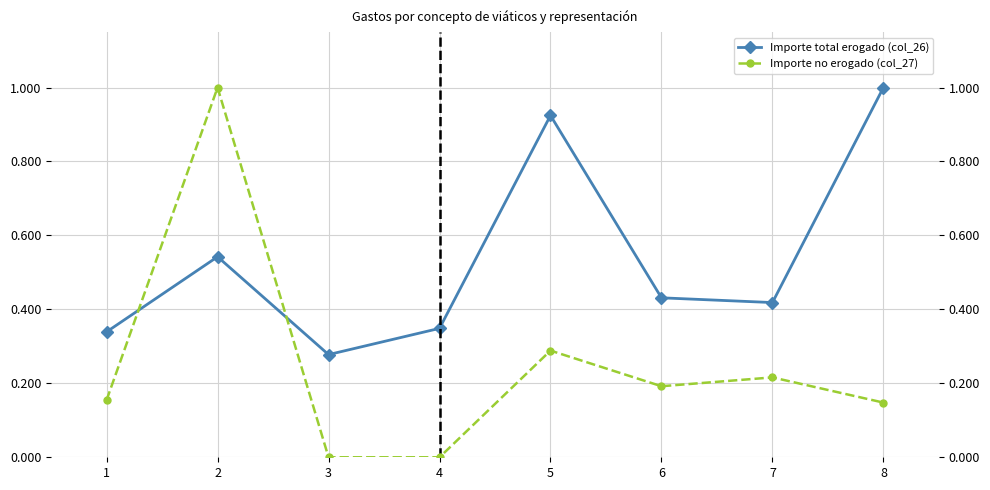

Is the value of Importe no erogado (col_27) at 7 greater than the value of Importe total erogado (col_26) at 3?

No